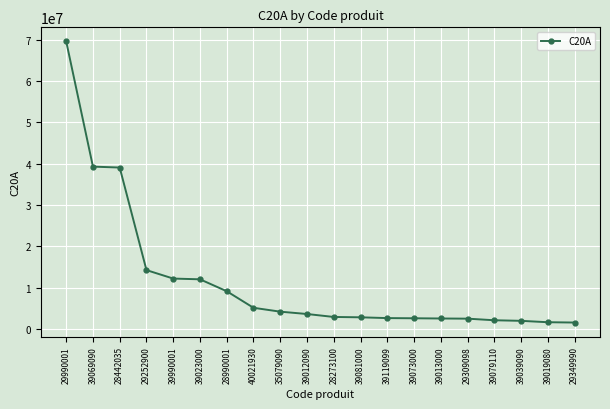

What is the change in value from 39119099 to 39073000?

-44115